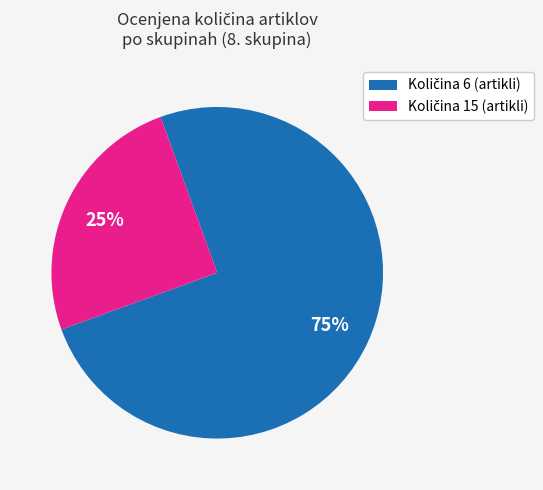

To the nearest percent, what is the average slice percentage?

50%